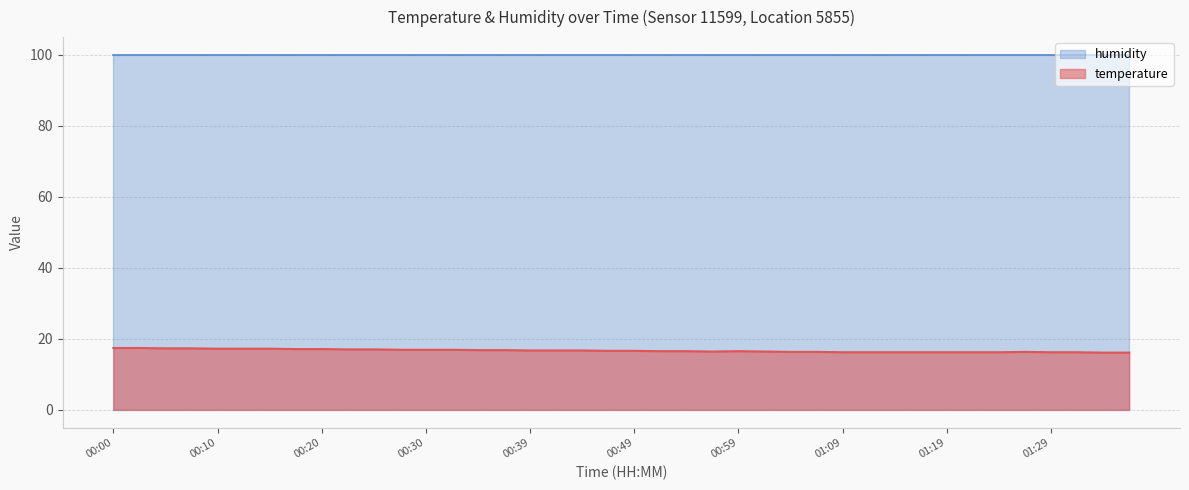

What is the difference between the values at 01:12 and 00:10?

1.0